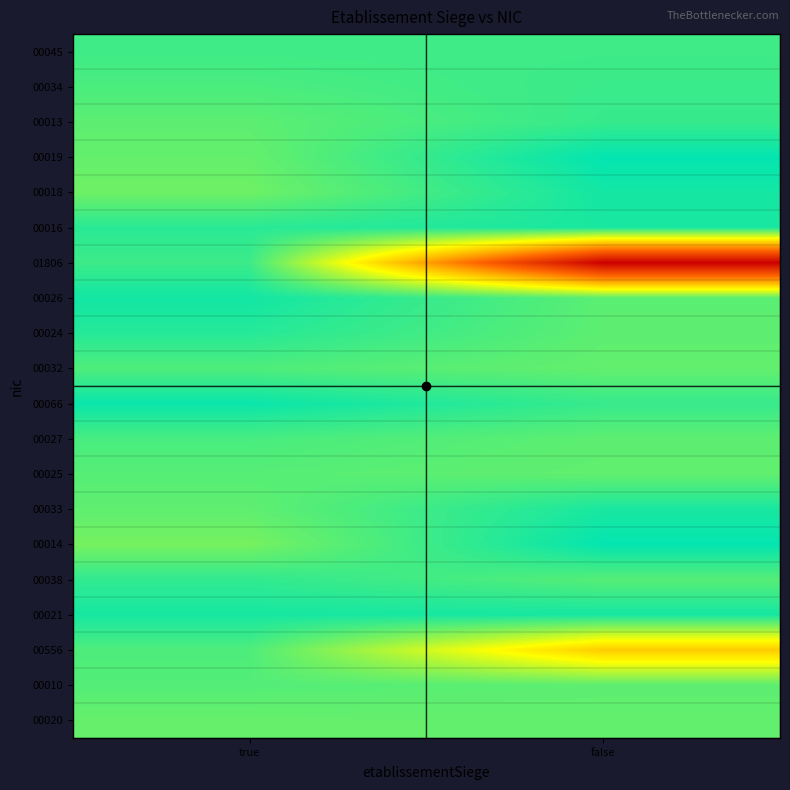

How many series are shown in this chart?

20